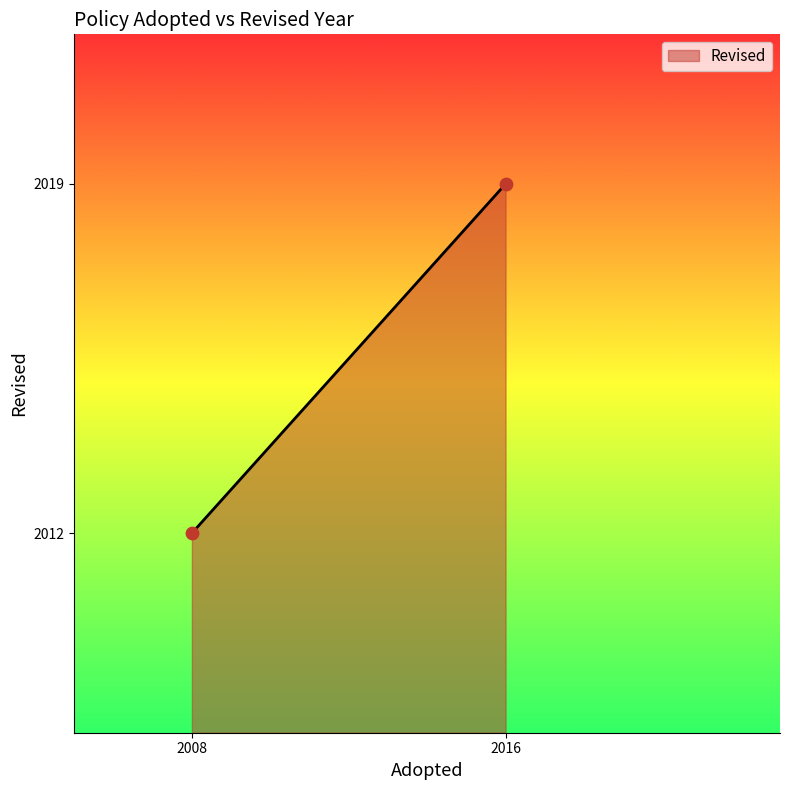

What is the average X value?

2012